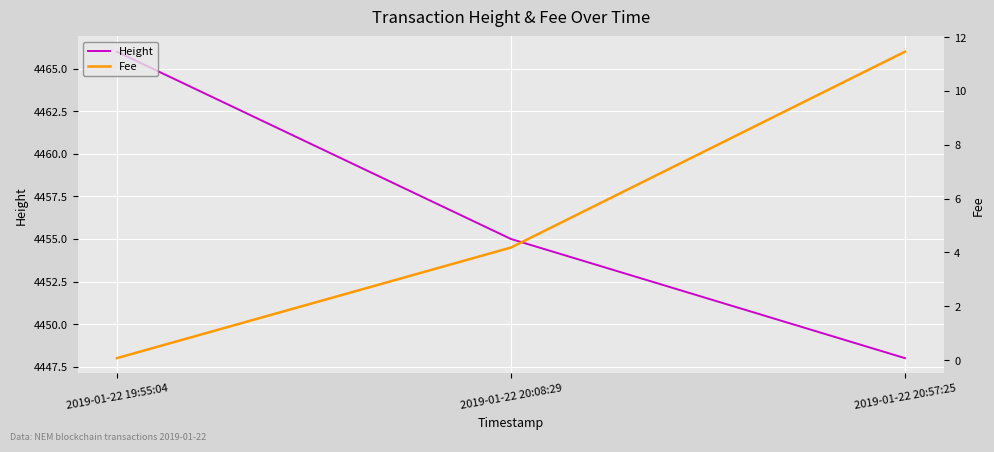

Where is Height nearest to the value 4457?

2019-01-22 20:08:29